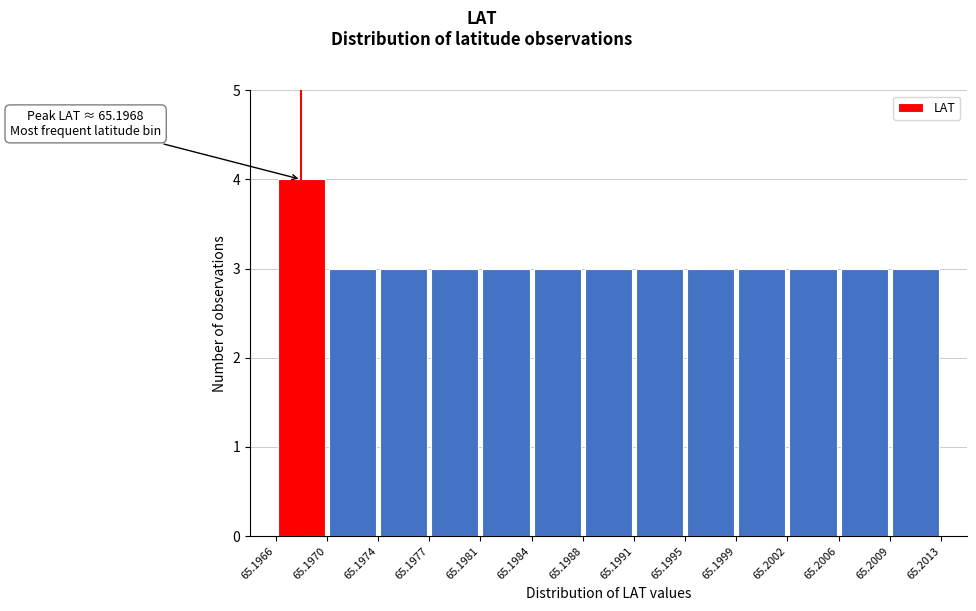

Which range on the x-axis has the tallest bar?

65.1966 to 65.1970